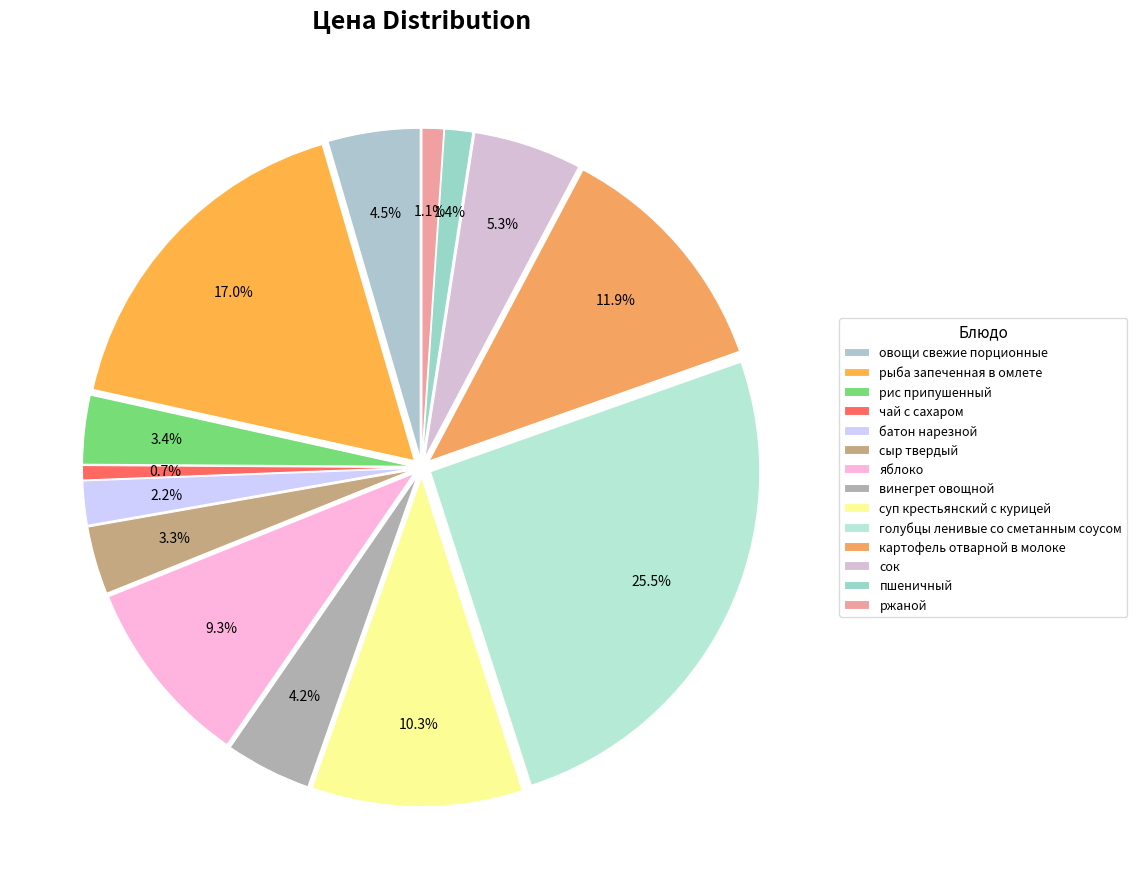

Which category has the smallest portion of the pie?

чай с сахаром